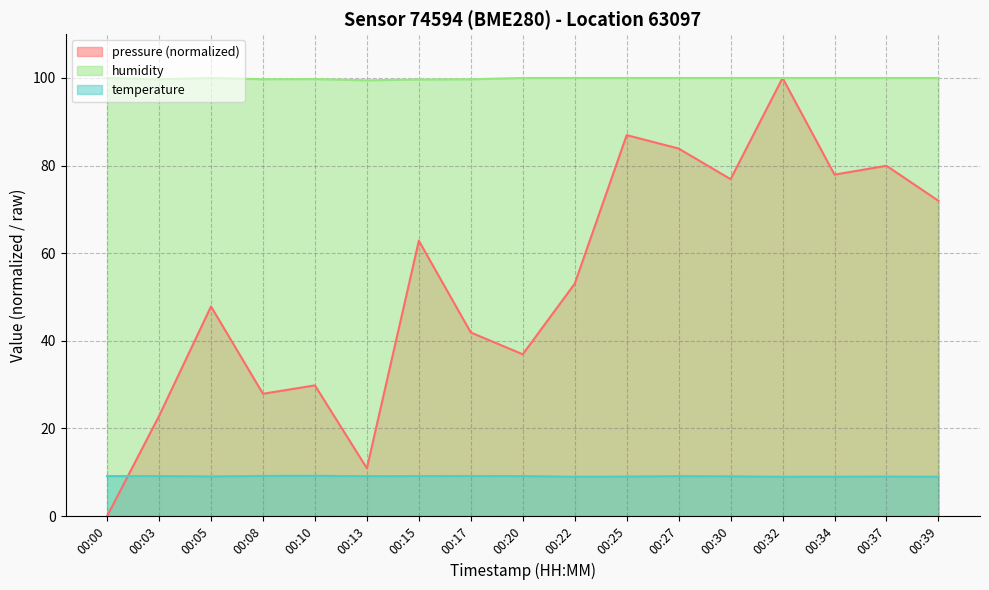

Reading left to right, what are all the values shown in this chart?

pressure: 00:00=0.0	00:03=22.8	00:05=47.9	00:08=27.9	00:10=29.8	00:13=10.9	00:15=62.8	00:17=41.9	00:20=36.9	00:22=53.0	00:25=87.0	00:27=83.9	00:30=76.9	00:32=100.0	00:34=77.9	00:37=80.0	00:39=72.0
temperature: 00:00=9.1	00:03=9.1	00:05=9.1	00:08=9.2	00:10=9.2	00:13=9.1	00:15=9.1	00:17=9.2	00:20=9.1	00:22=9.0	00:25=9.0	00:27=9.1	00:30=9.1	00:32=9.0	00:34=9.0	00:37=9.0	00:39=9.0
humidity: 00:00=100.0	00:03=99.7	00:05=100.0	00:08=99.7	00:10=99.8	00:13=99.5	00:15=99.7	00:17=99.7	00:20=100.0	00:22=100.0	00:25=100.0	00:27=100.0	00:30=100.0	00:32=100.0	00:34=100.0	00:37=100.0	00:39=100.0